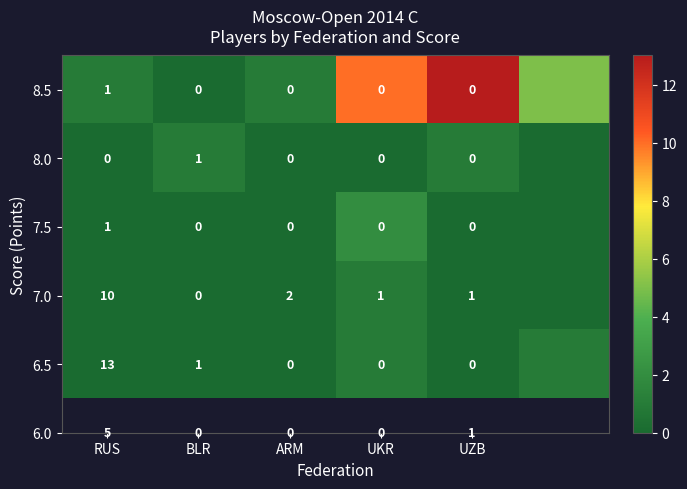

What is the difference between the highest and lowest values at RUS?

13